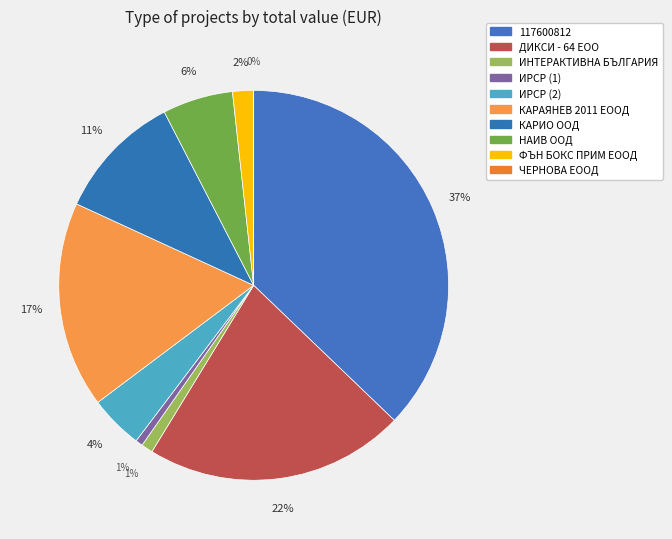

Combined, do 117600812 and КАРИО ООД account for over 50%?

No